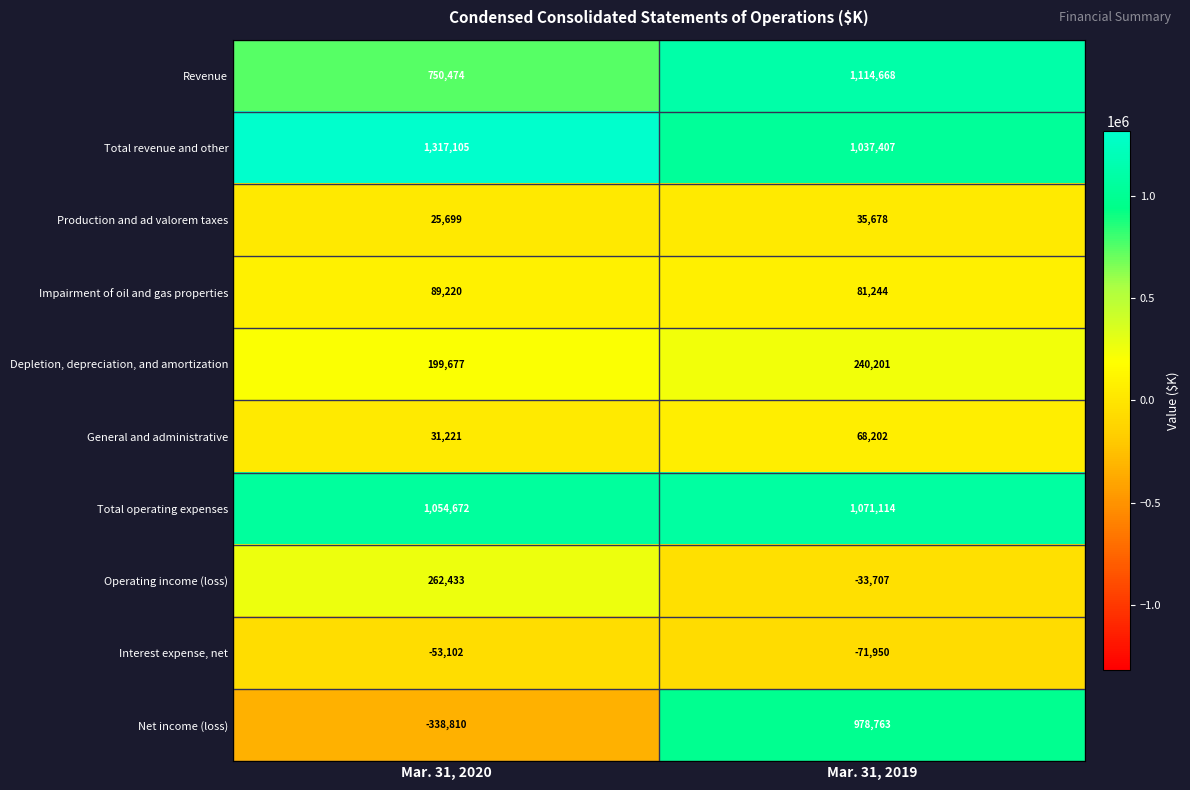

Which label corresponds to the largest value in the chart?

Mar. 31, 2020